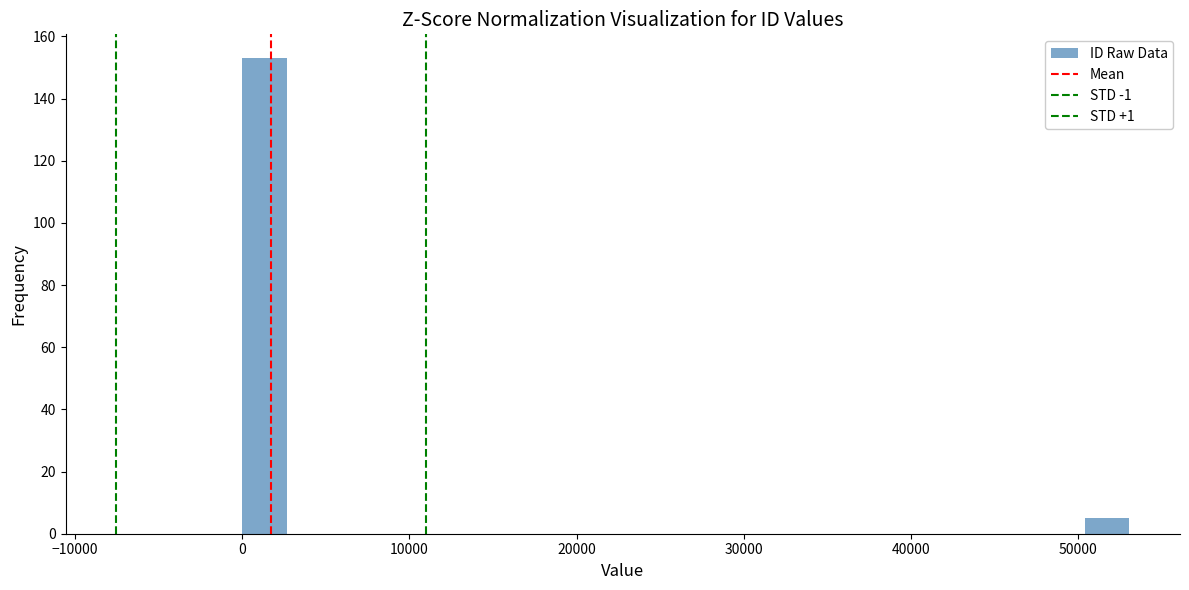

Read against the x-axis, roughly where is the centre of the tallest bar?

1000